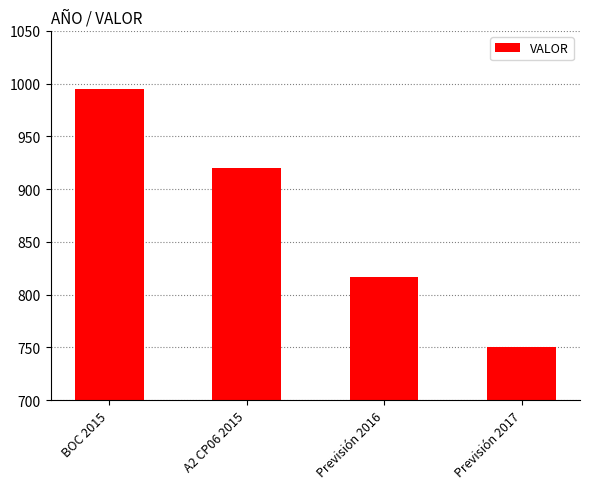

Rank the categories by value from highest to lowest.

BOC 2015, A2 CP06 2015, Previsión 2016, Previsión 2017